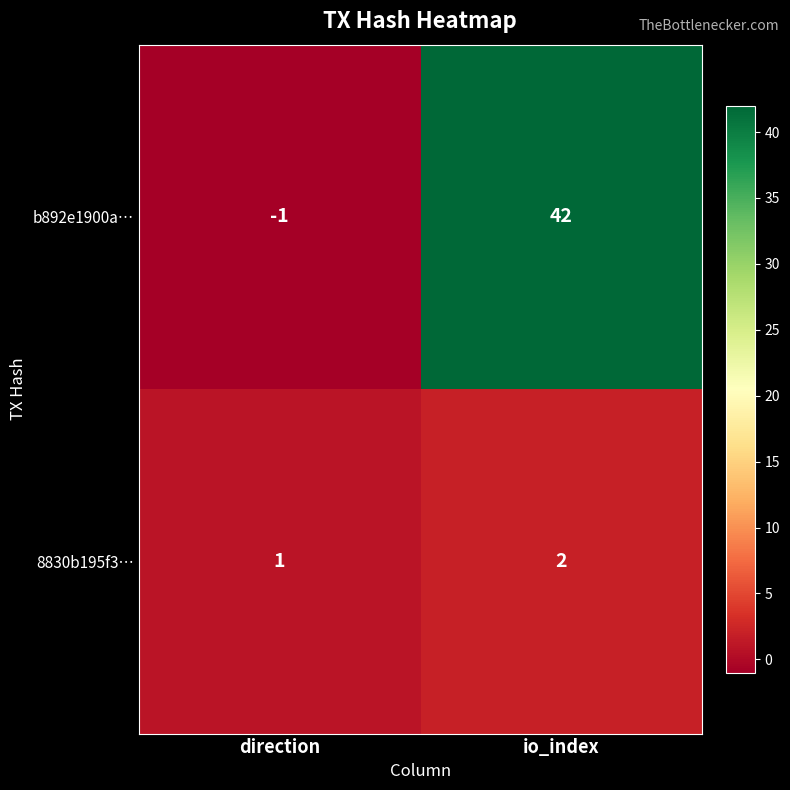

Reading left to right, what are all the values shown in this chart?

b892e1900a…: direction=-1	io_index=42
8830b195f3…: direction=1	io_index=2